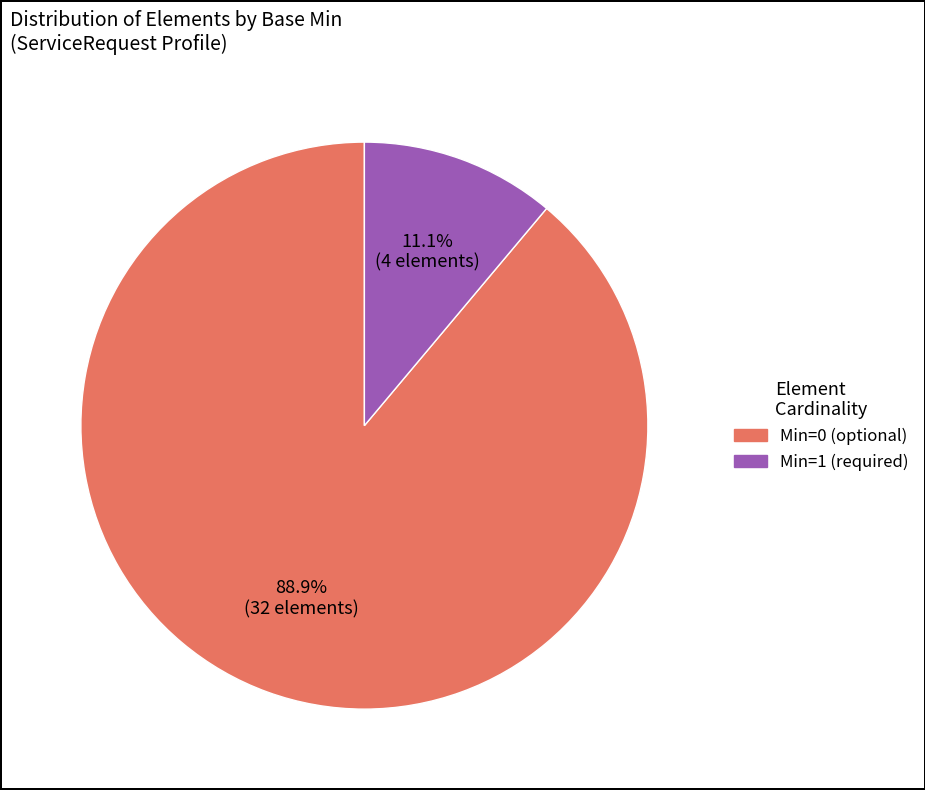

How many slices are in this pie chart?

2